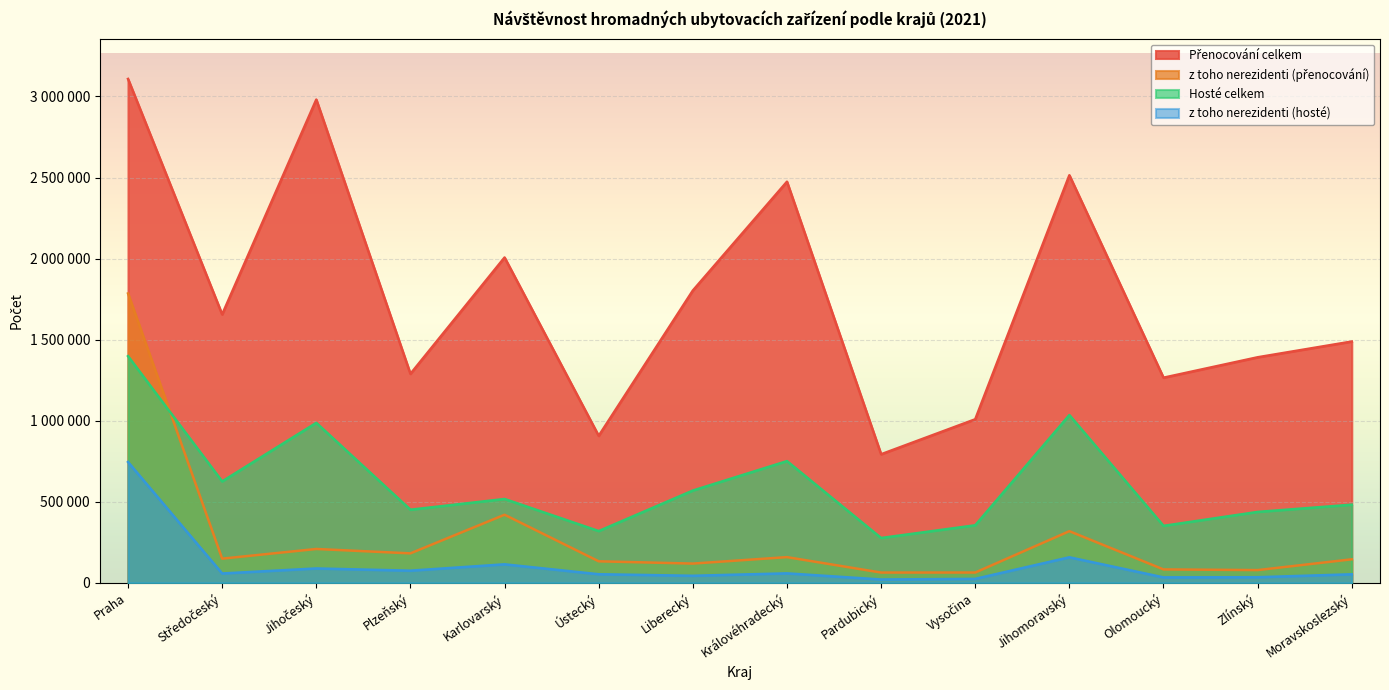

In z toho nerezidenti (hosté), how many points are lower than both neighbors (excluding endpoints)?

5